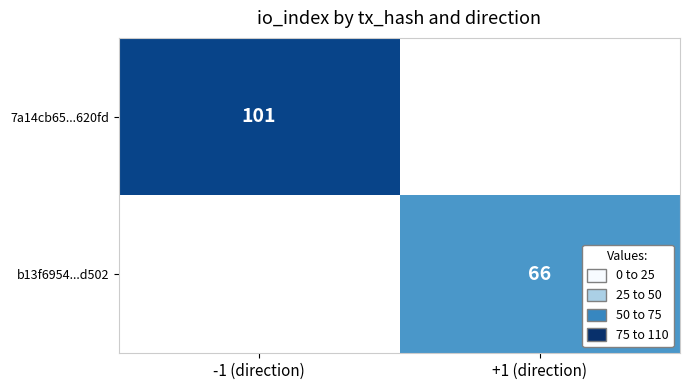

The value of b13f6954...d502 at +1 (direction) is 66. True or false?

True